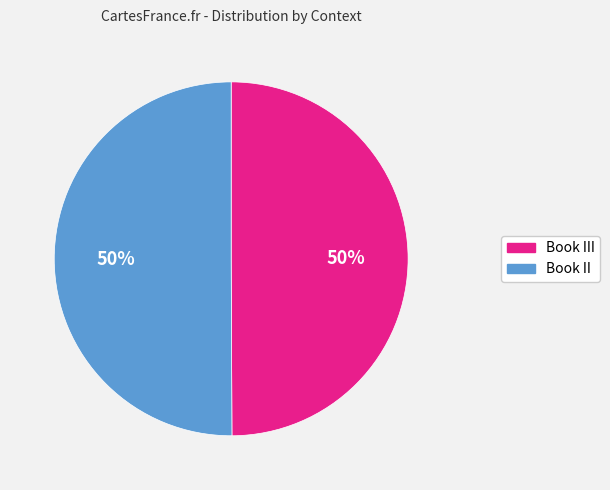

Do Book III and Book II together represent more than half of the pie?

Yes